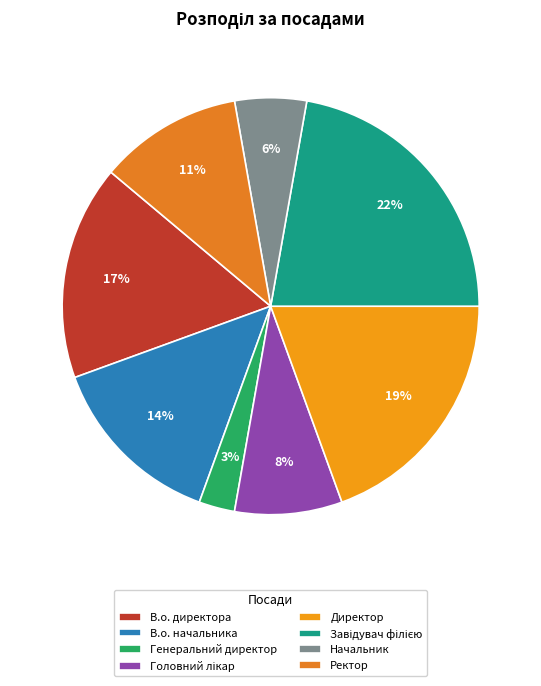

Rank the categories by value from lowest to highest.

Генеральний директор, Начальник, Головний лікар, Ректор, В.о. начальника, В.о. директора, Директор, Завідувач філією